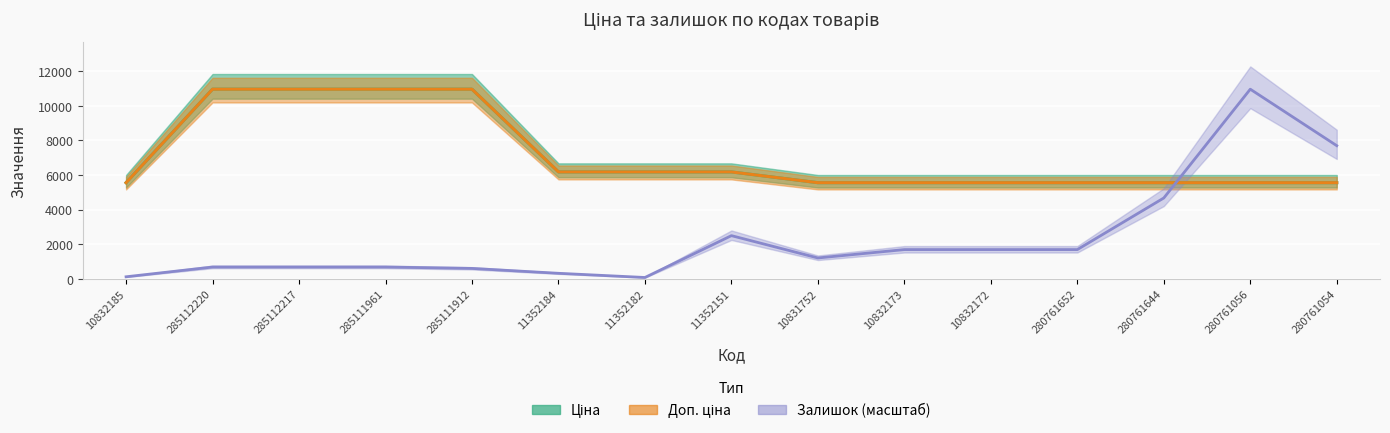

Is the value of Залишок at 280761056 greater than the value of Доп. ціна at 285112217?

No